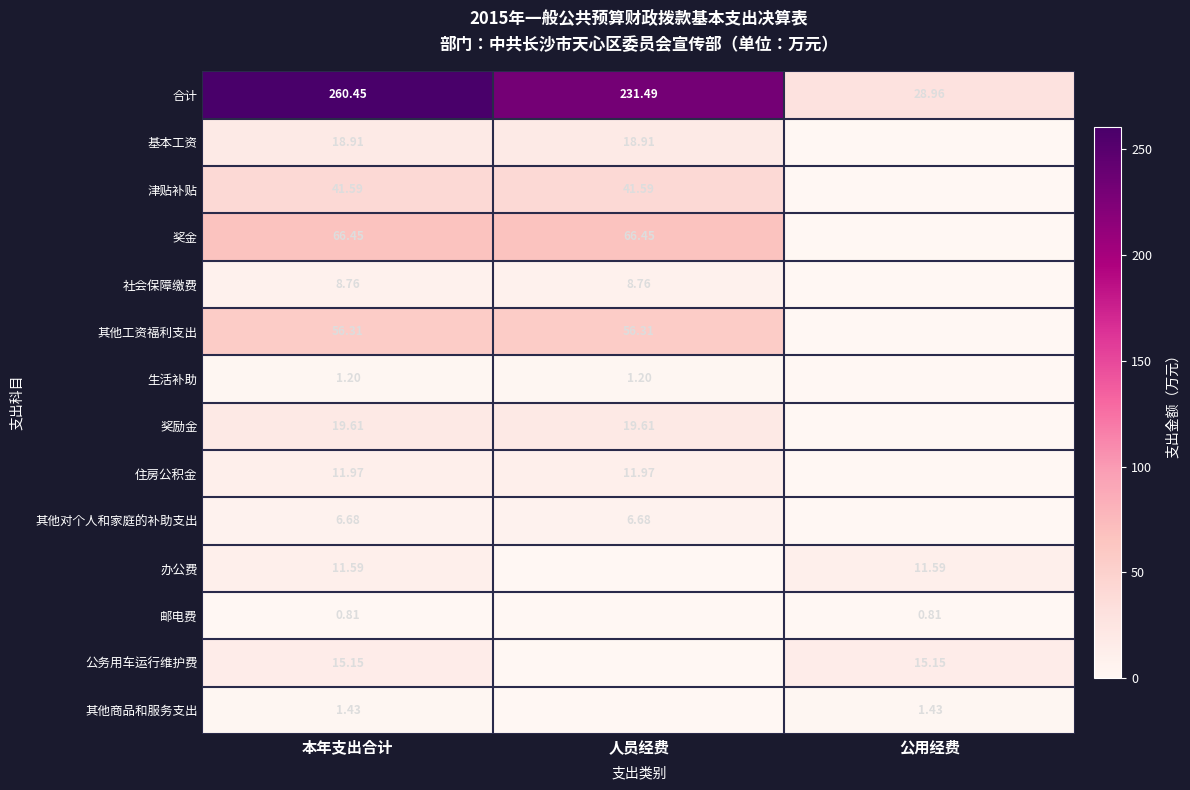

The value of 其他工资福利支出 at 本年支出合计 is 56.3. True or false?

True